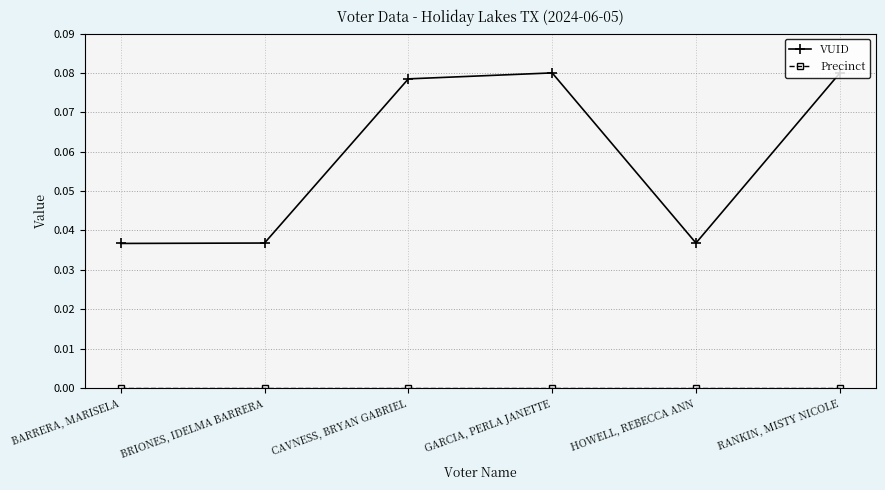

Is it true that VUID equals 0.0 at BARRERA, MARISELA?

True